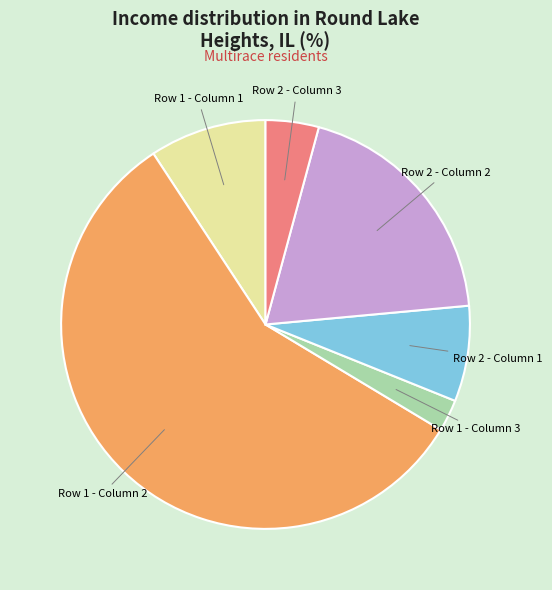

Approximately how many times larger is the value at Row 1 - Column 2 compared to Row 1 - Column 3?

22.7